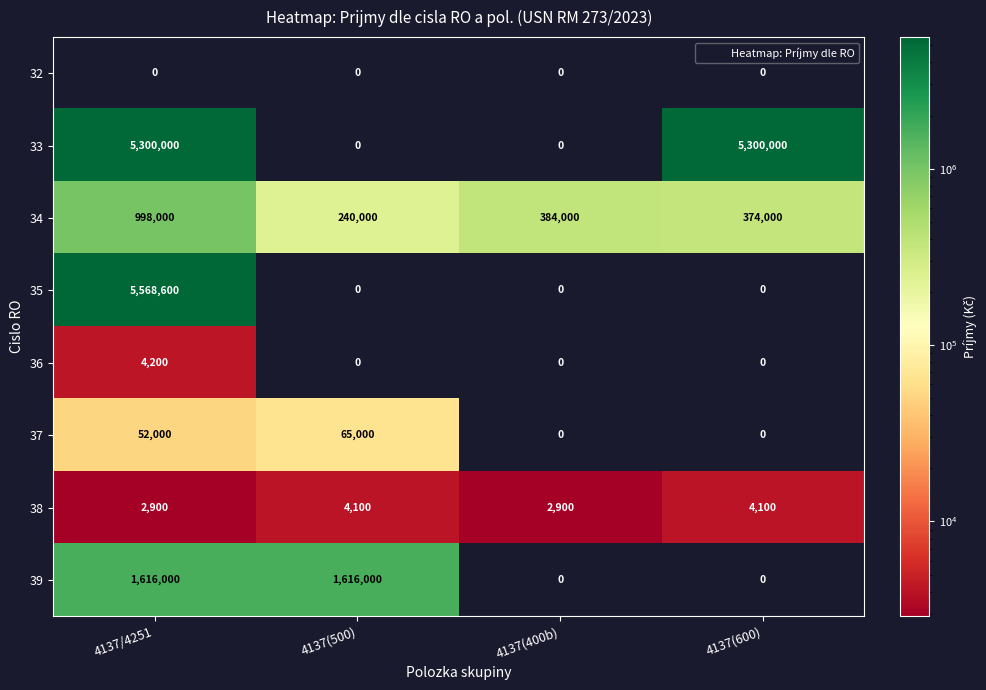

Is it true that 37 equals 65000 at 4137(500)?

True